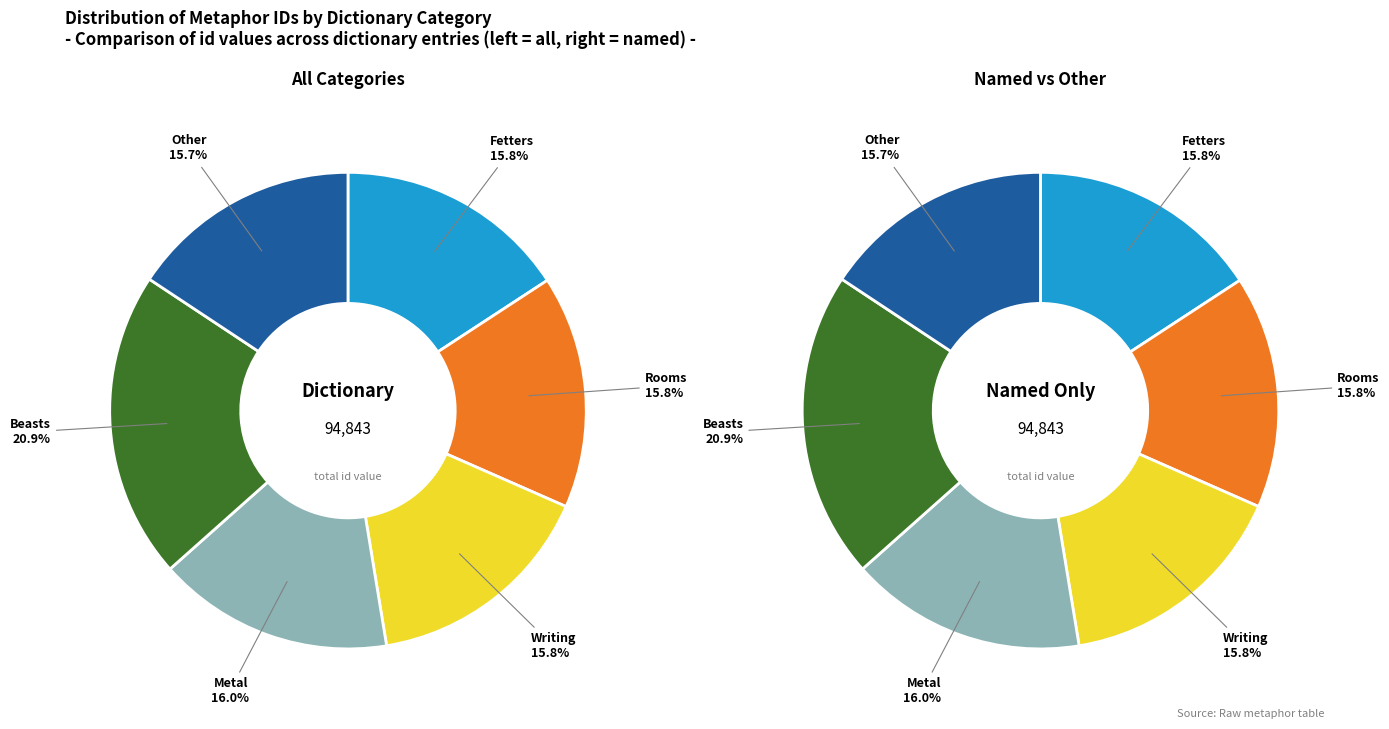

To the nearest percent, what percentage of the pie is Metal?

16%